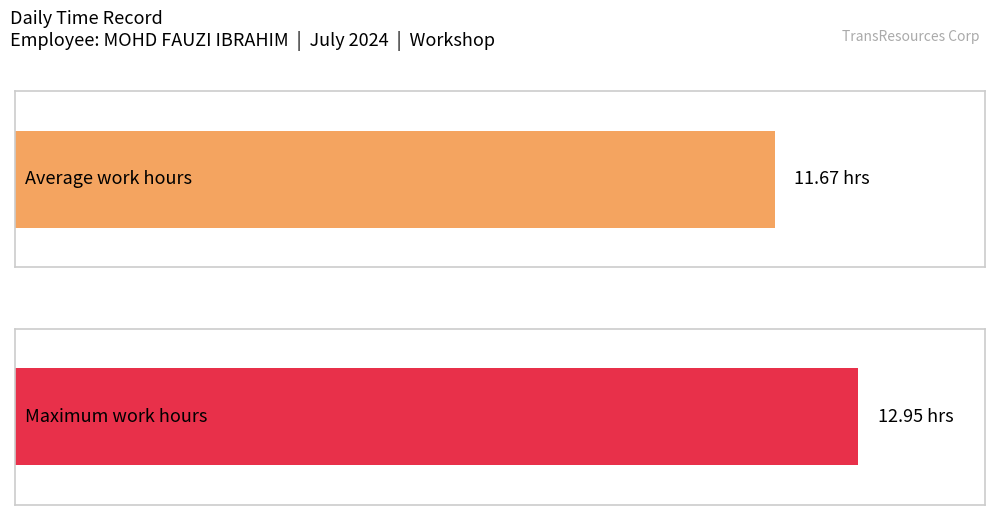

What is the average value?

11.7